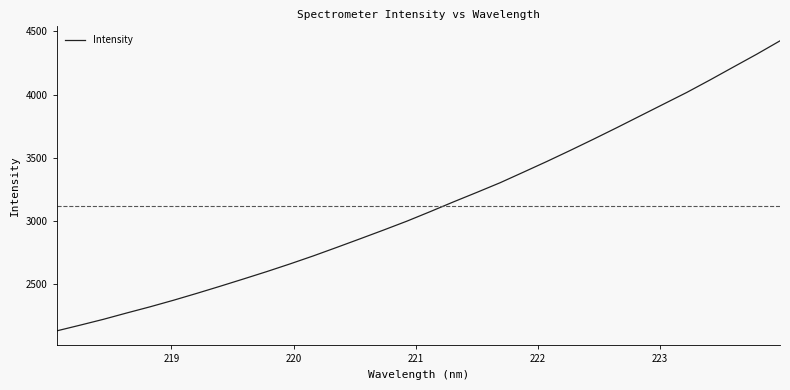

What is the difference between the maximum and minimum values?

2294.7